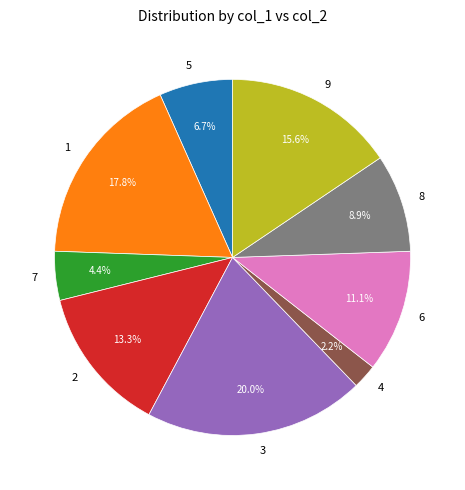

Count the number of slices in the pie.

9